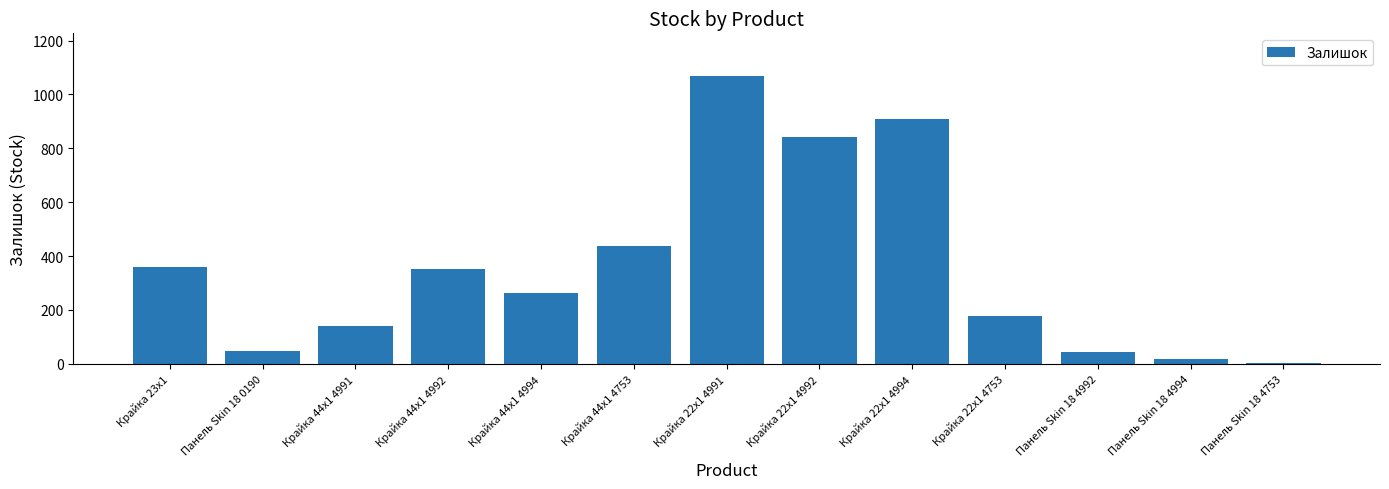

At which label does the data first exceed 263?

Крайка 23x1